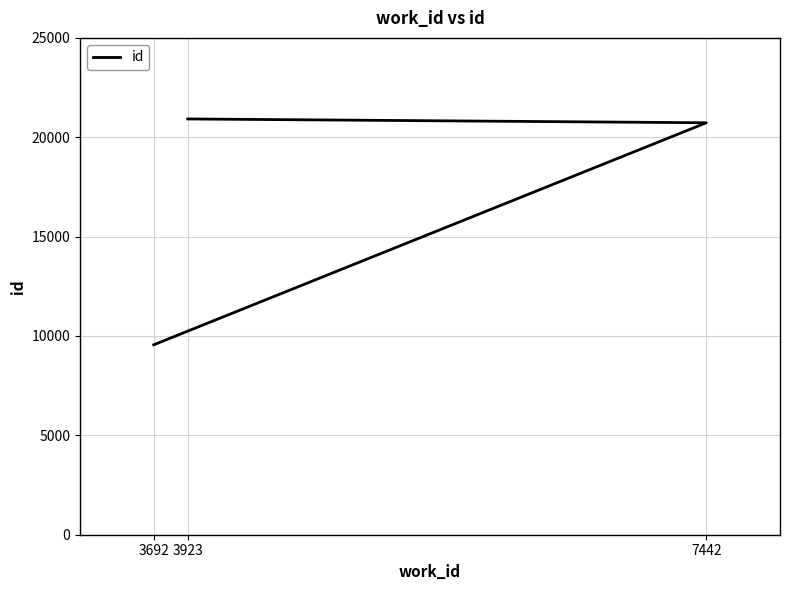

What is the value of the 3rd point from the left?

20921